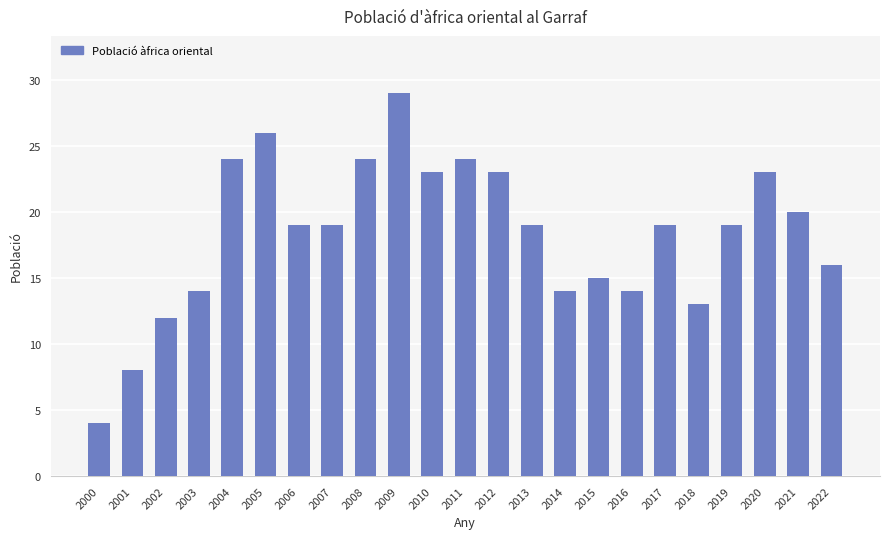

The chart shows a value of 19 at 2019. True or false?

True